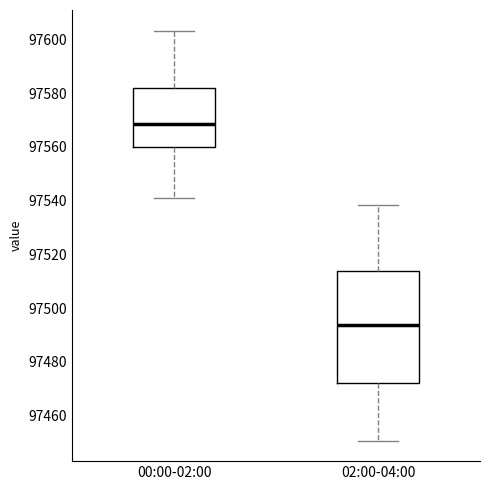

Reading left to right, transcribe this box plot: for each box, give where its median line is, the range the box spans, and where its two whiskers end, as read against the y-axis. The values are not printed on the chart, so give them approximately, as read against the axis.

00:00-02:00: median 97568, box 97560 to 97582, whiskers 97540 to 97604
02:00-04:00: median 97494, box 97472 to 97514, whiskers 97450 to 97538